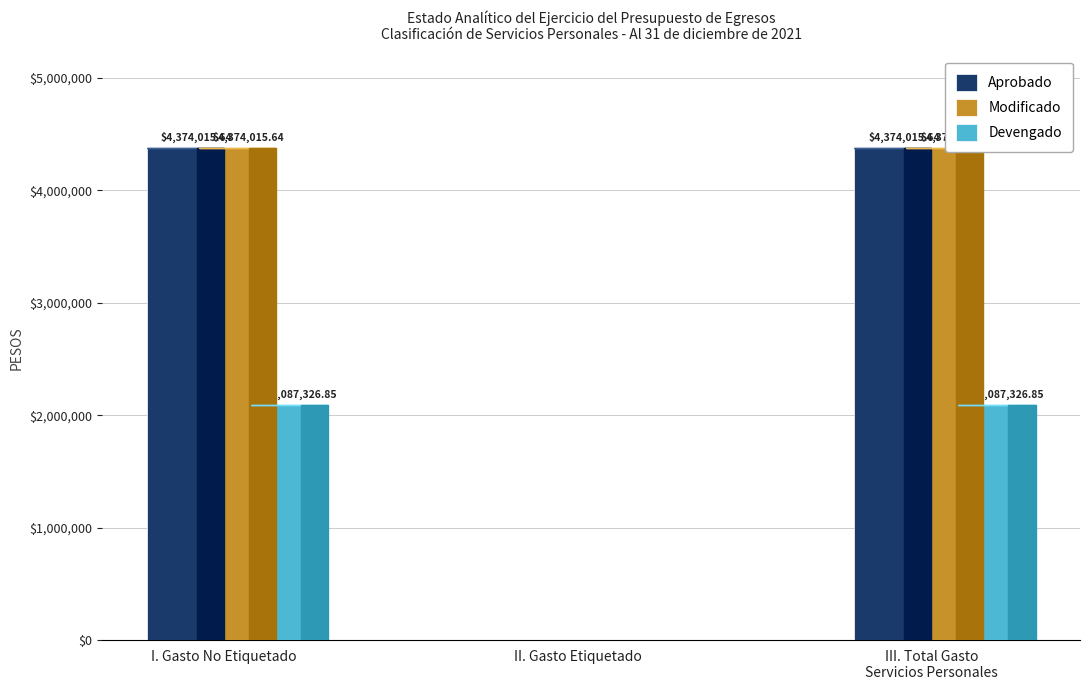

How many categories are shown in the chart?

3